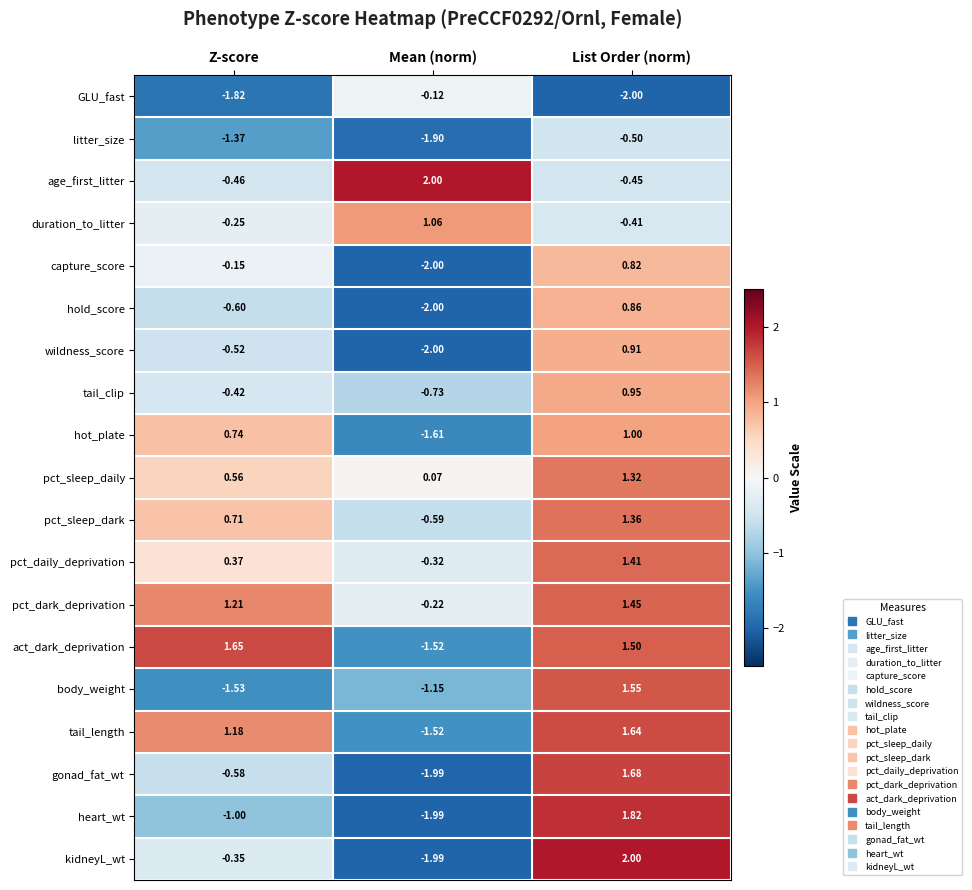

Which series has the widest spread of values?

kidneyL_wt